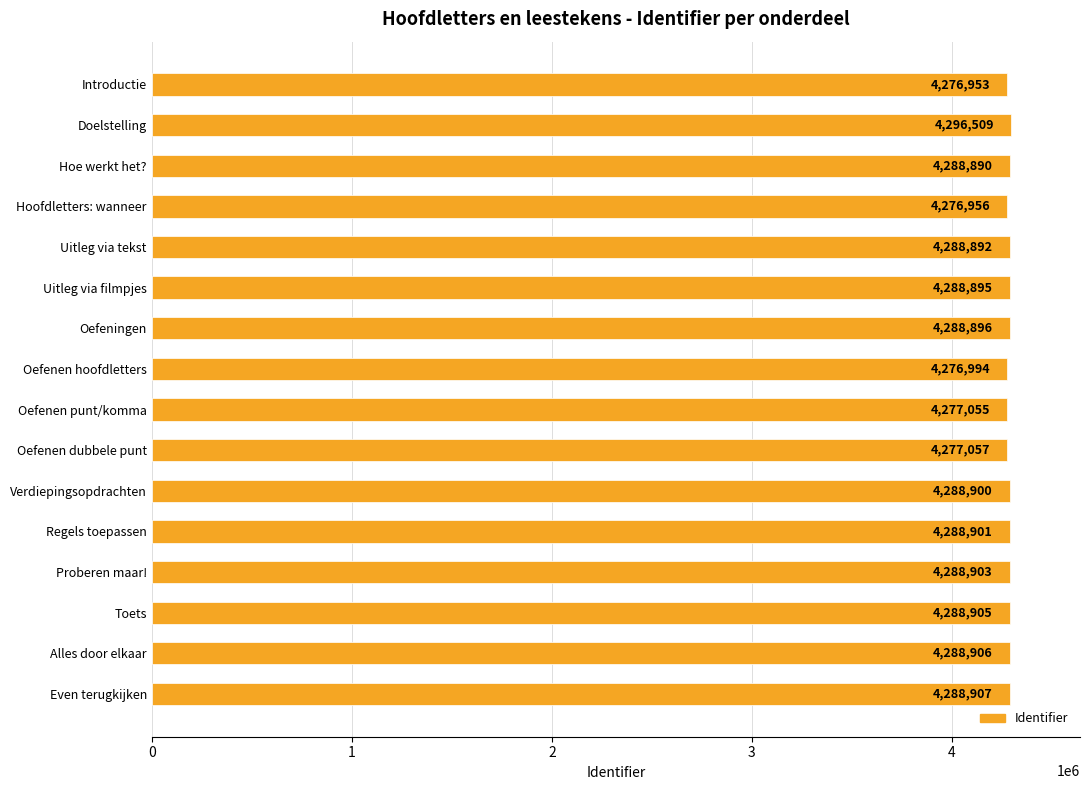

What is the average value?

4285657